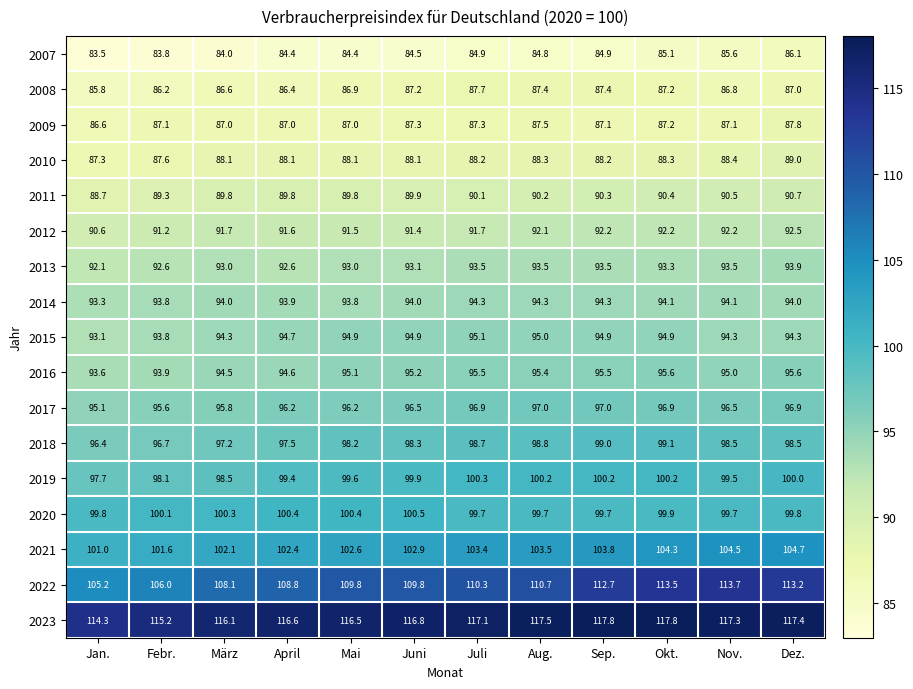

Which series has the largest range (max minus min)?

2022